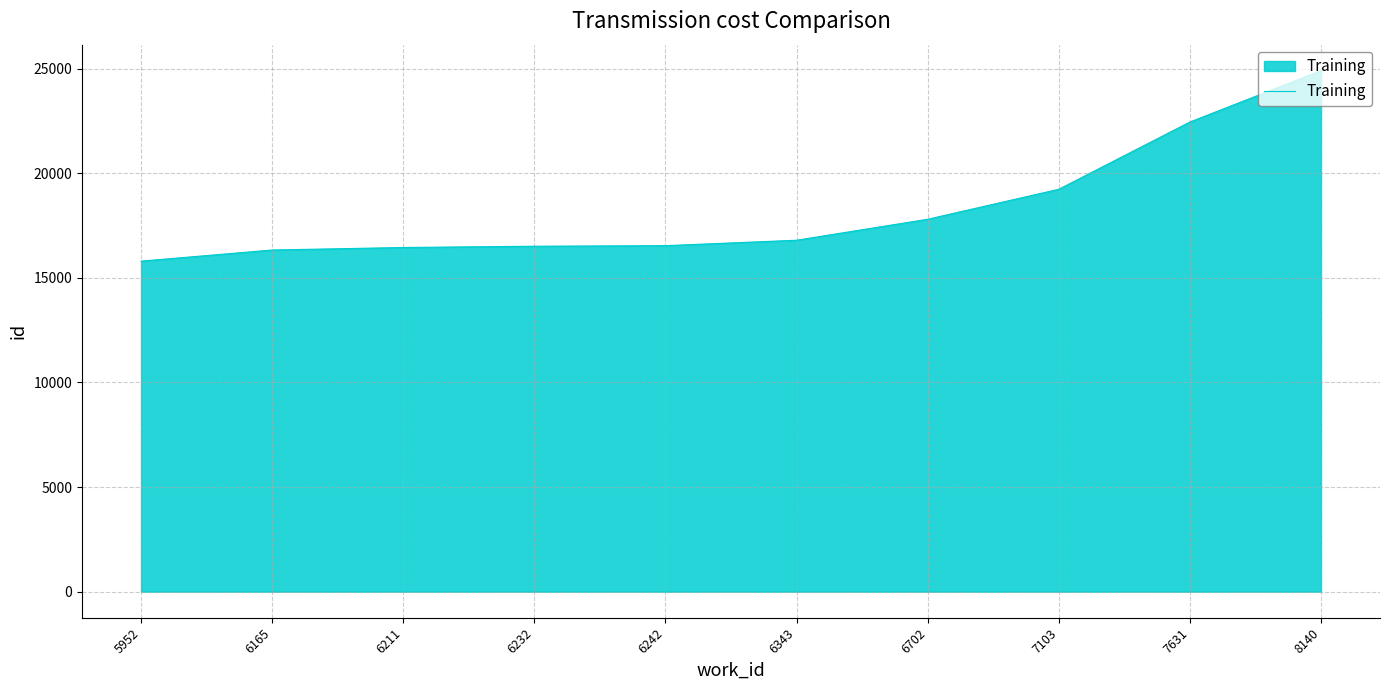

What is the average value?

18282